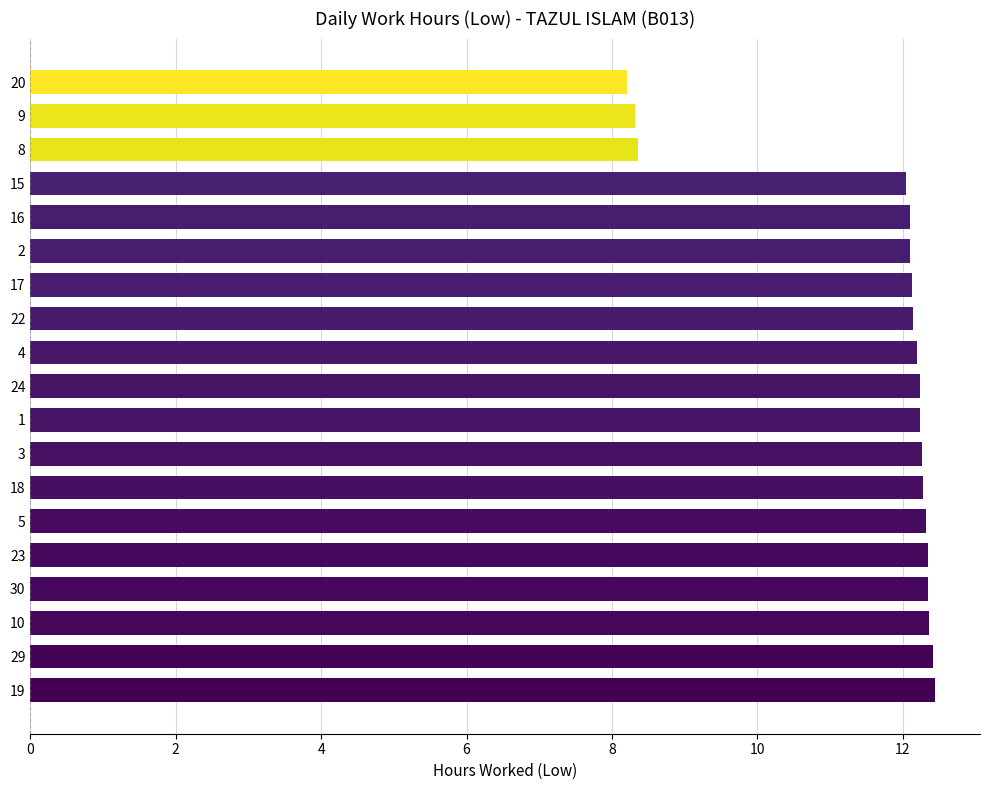

Is it true that the value at 17 is 19.8?

False